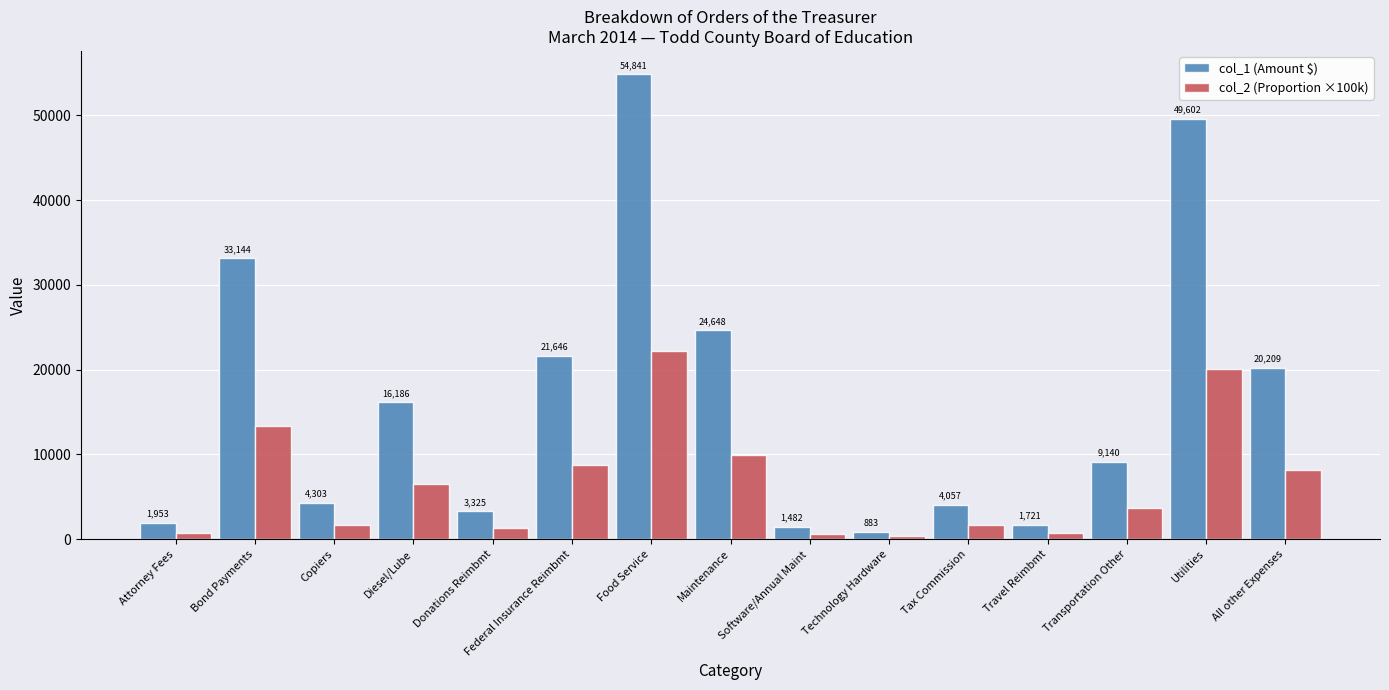

The col_2 (Proportion ×100k) series shows 357.4 at Technology Hardware. True or false?

True